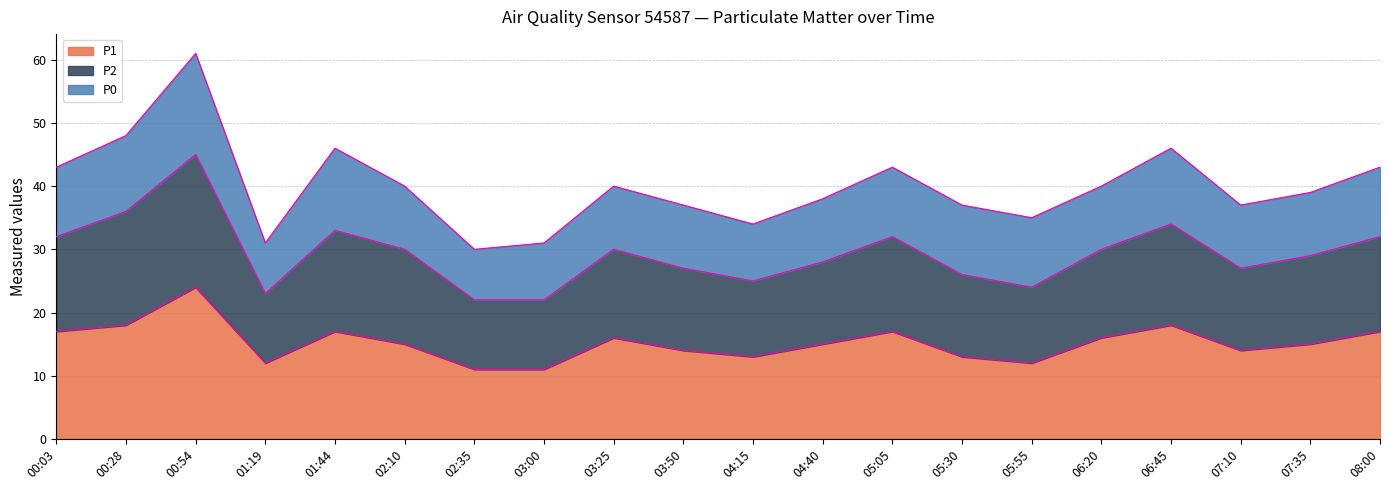

Is it true that P1 equals 23 at 07:35?

False